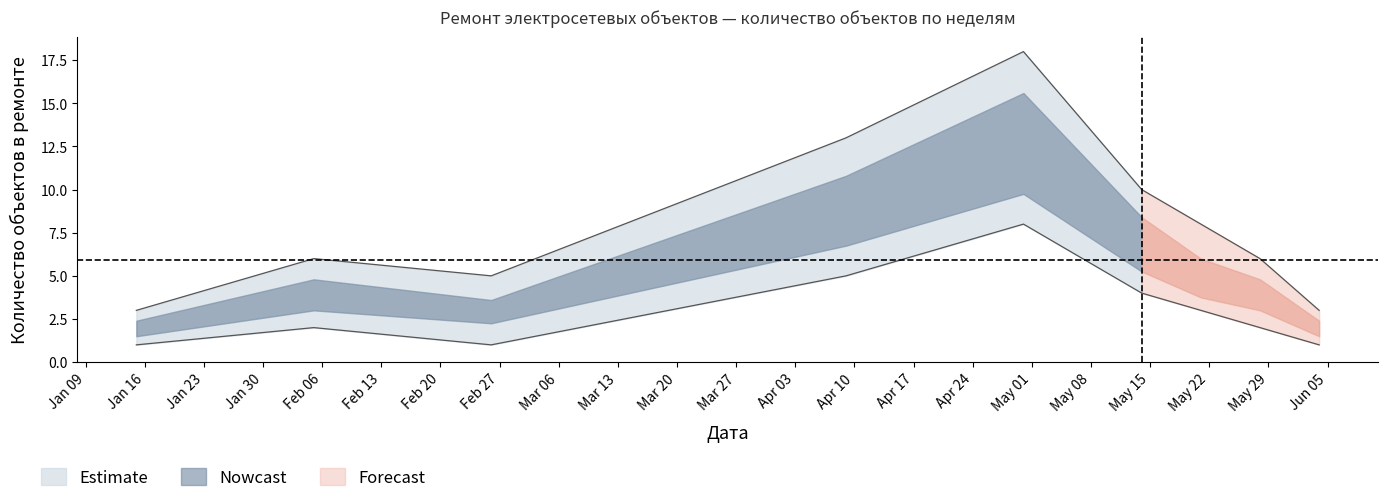

How many interior local peaks does the repairs_per_week_lower series have?

2